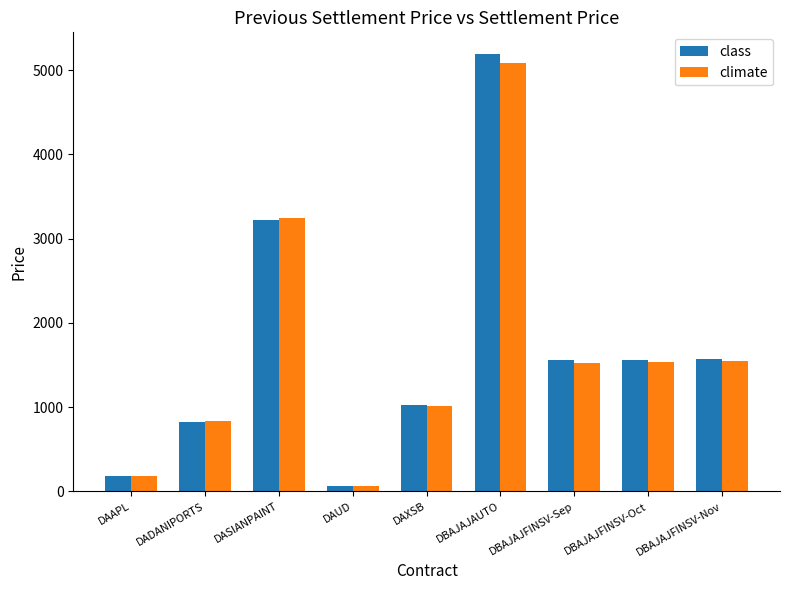

Which series has the widest spread of values?

class